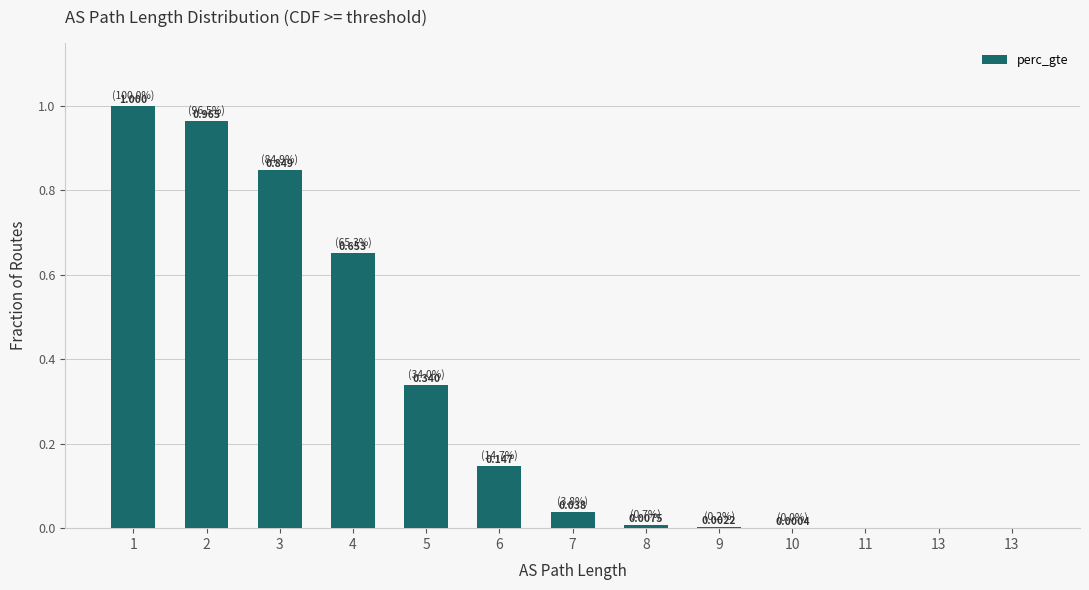

Reading right to left, list all the values displayed in this chart.

13=0.0	13=0.0	11=0.0	10=0.0	9=0.0	8=0.0	7=0.0	6=0.1	5=0.3	4=0.7	3=0.8	2=1.0	1=1.0